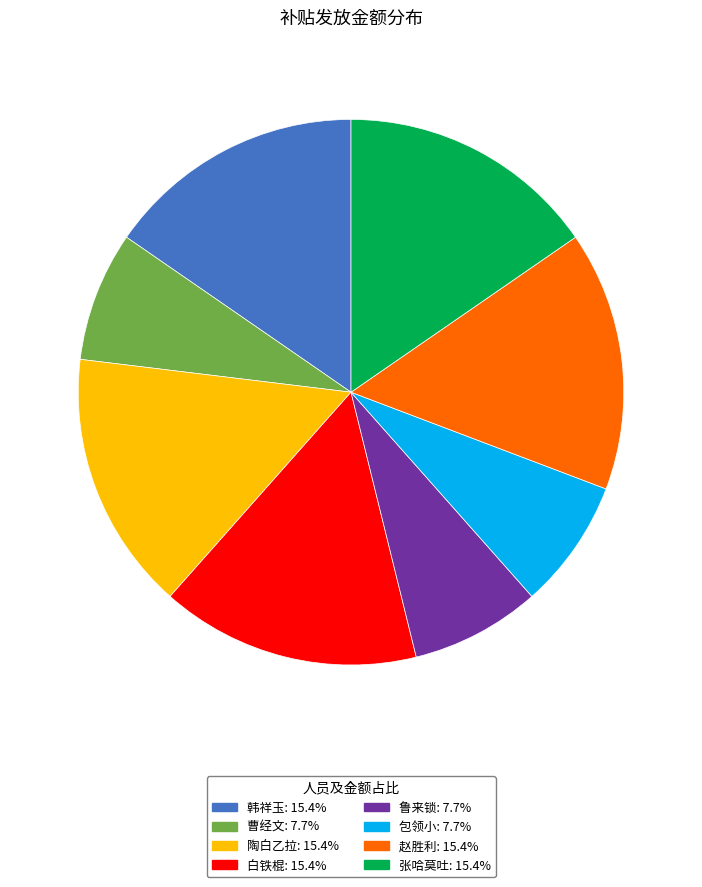

Between 白铁棍 and 曹经文, which is larger?

白铁棍